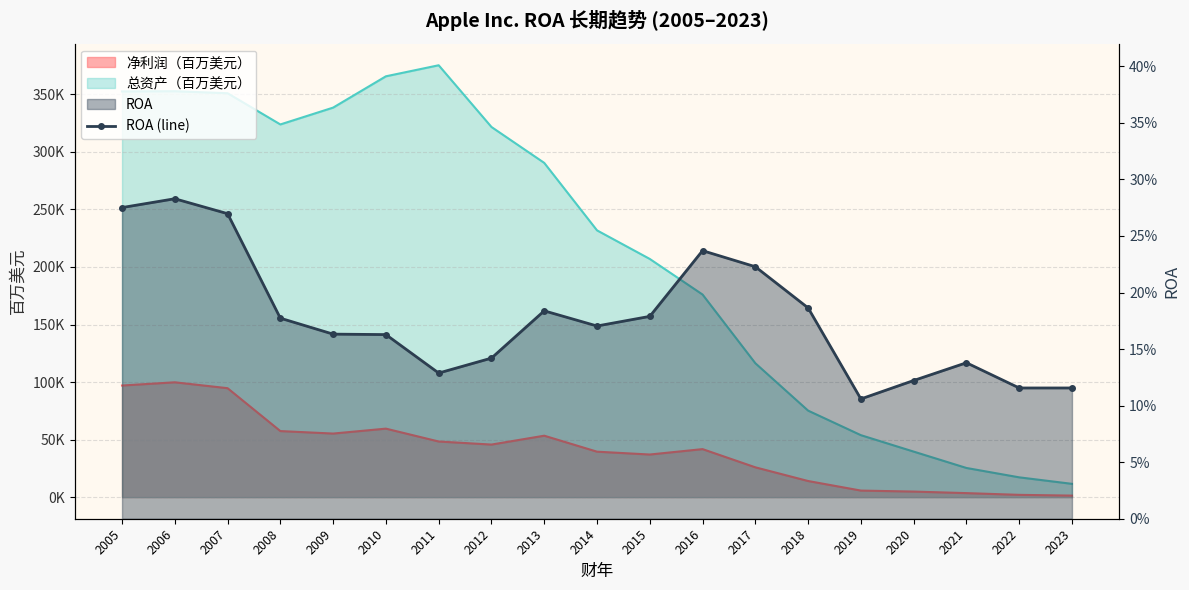

True or false: there are more than 2 points higher than both neighbors.

True